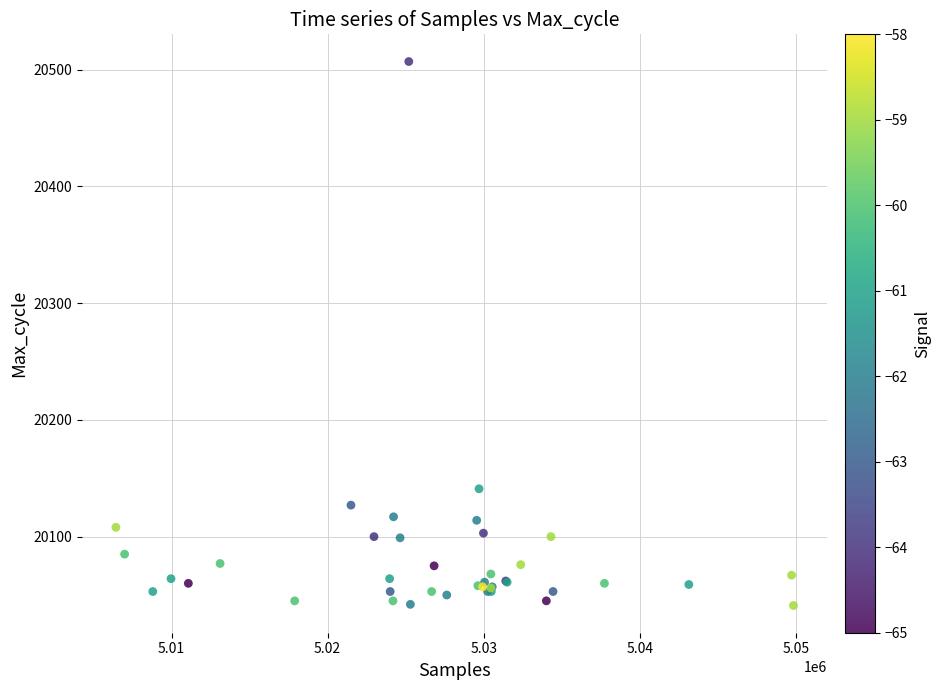

What Y value in the scatter plot is closest to 20274?

20141